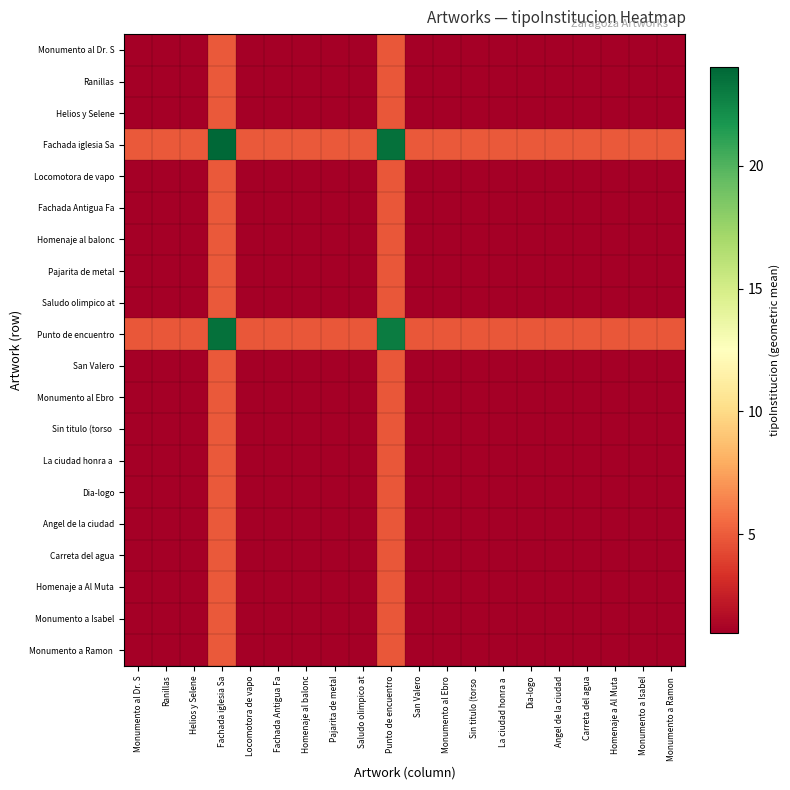

At Punto de encuentro, list the series in order from smallest to largest.

Monumento al Dr. S, Ranillas, Helios y Selene, Locomotora de vapo, Fachada Antigua Fa, Homenaje al balonc, Pajarita de metal, Saludo olimpico at, San Valero, Monumento al Ebro, Sin titulo (torso, La ciudad honra a, Dia-logo, Angel de la ciudad, Carreta del agua, Homenaje a Al Muta, Monumento a Isabel, Monumento a Ramon, Punto de encuentro, Fachada iglesia Sa